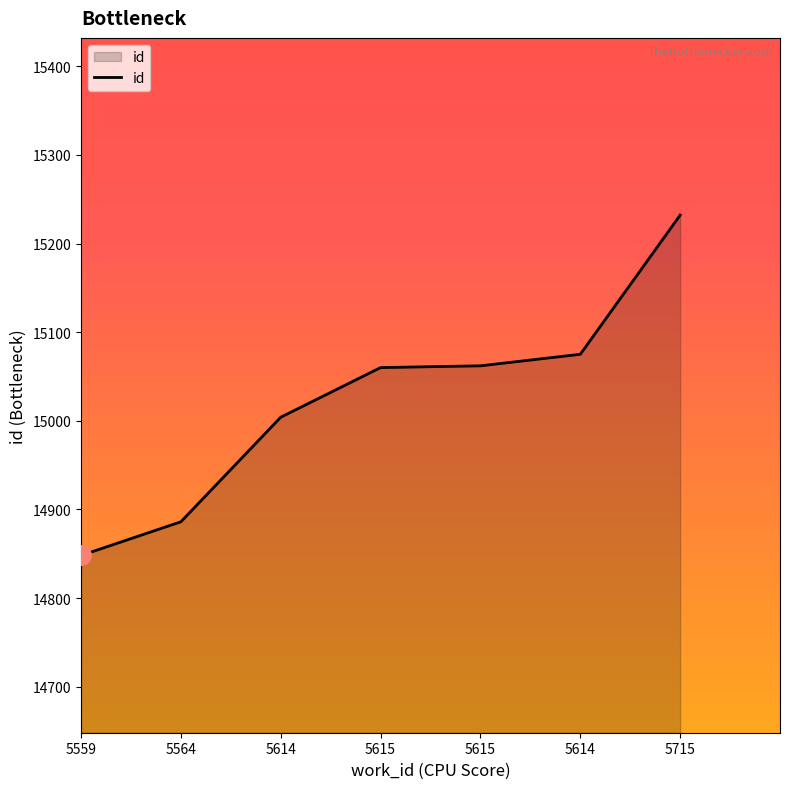

How many values are below 15060?

3